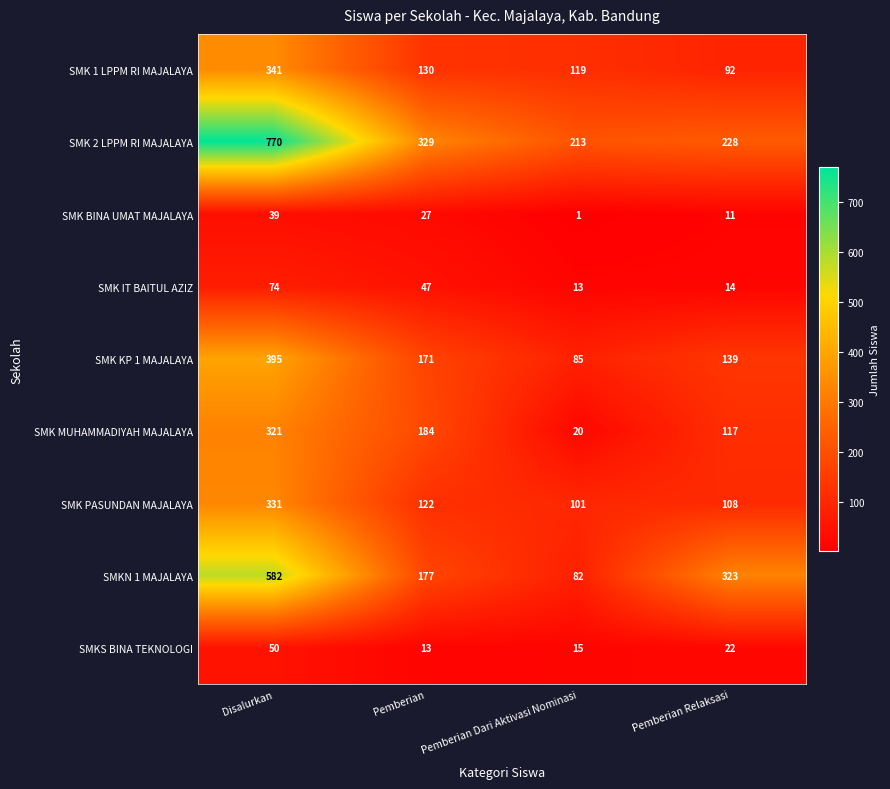

At how many categories does at least one series exceed 321?

3